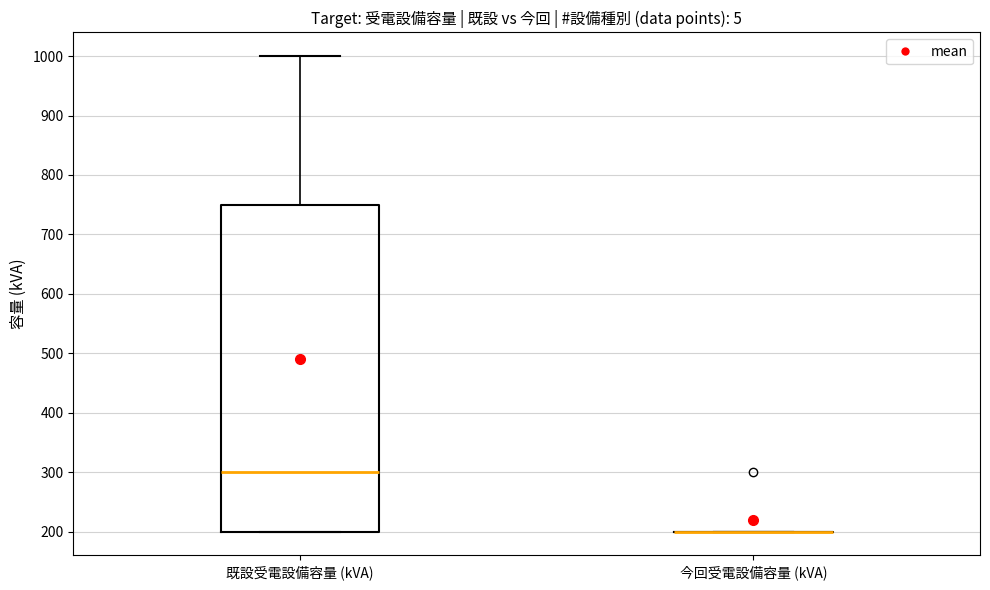

Reading left to right, read every box against the y-axis: the position of its median line, the range the box covers, and the ends of its whiskers. The values are not printed on the chart, so give them approximately, as read against the axis.

既設受電設備容量 (kVA): median 300, box 200 to 750, whiskers 200 to 1000
今回受電設備容量 (kVA): box collapsed to a line at 200, whiskers 200 to 200